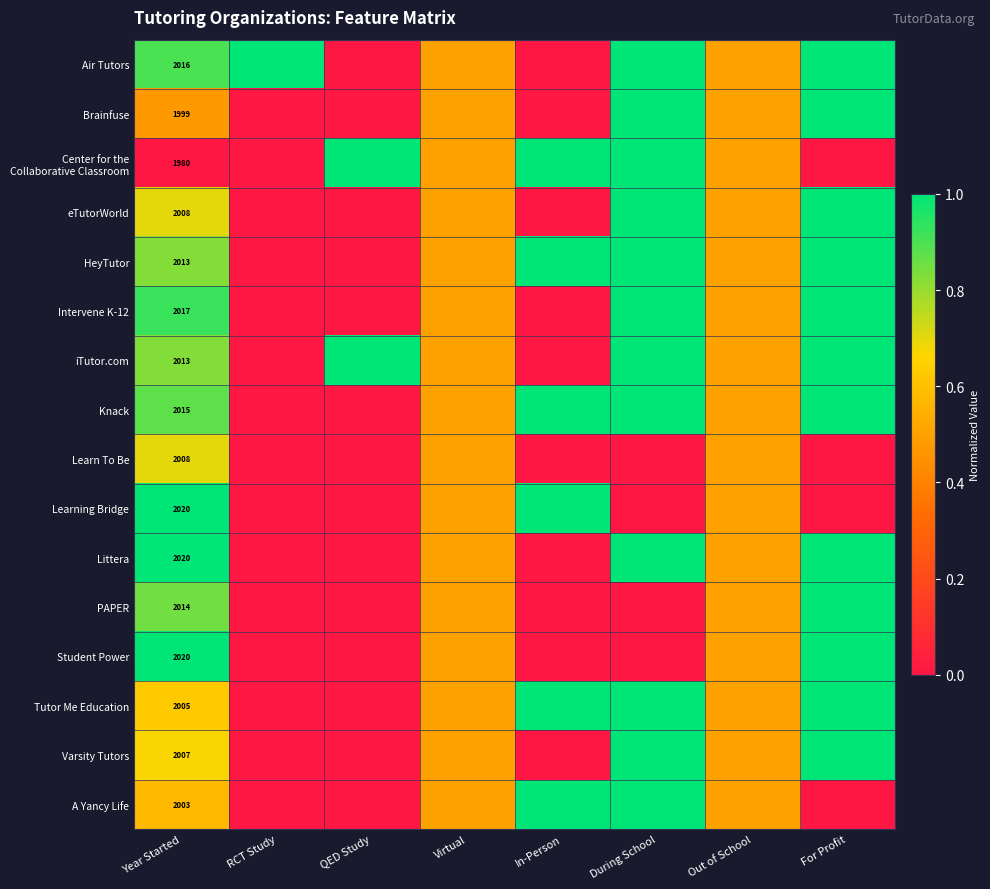

The PAPER series shows 2014.0 at Year Started. True or false?

True